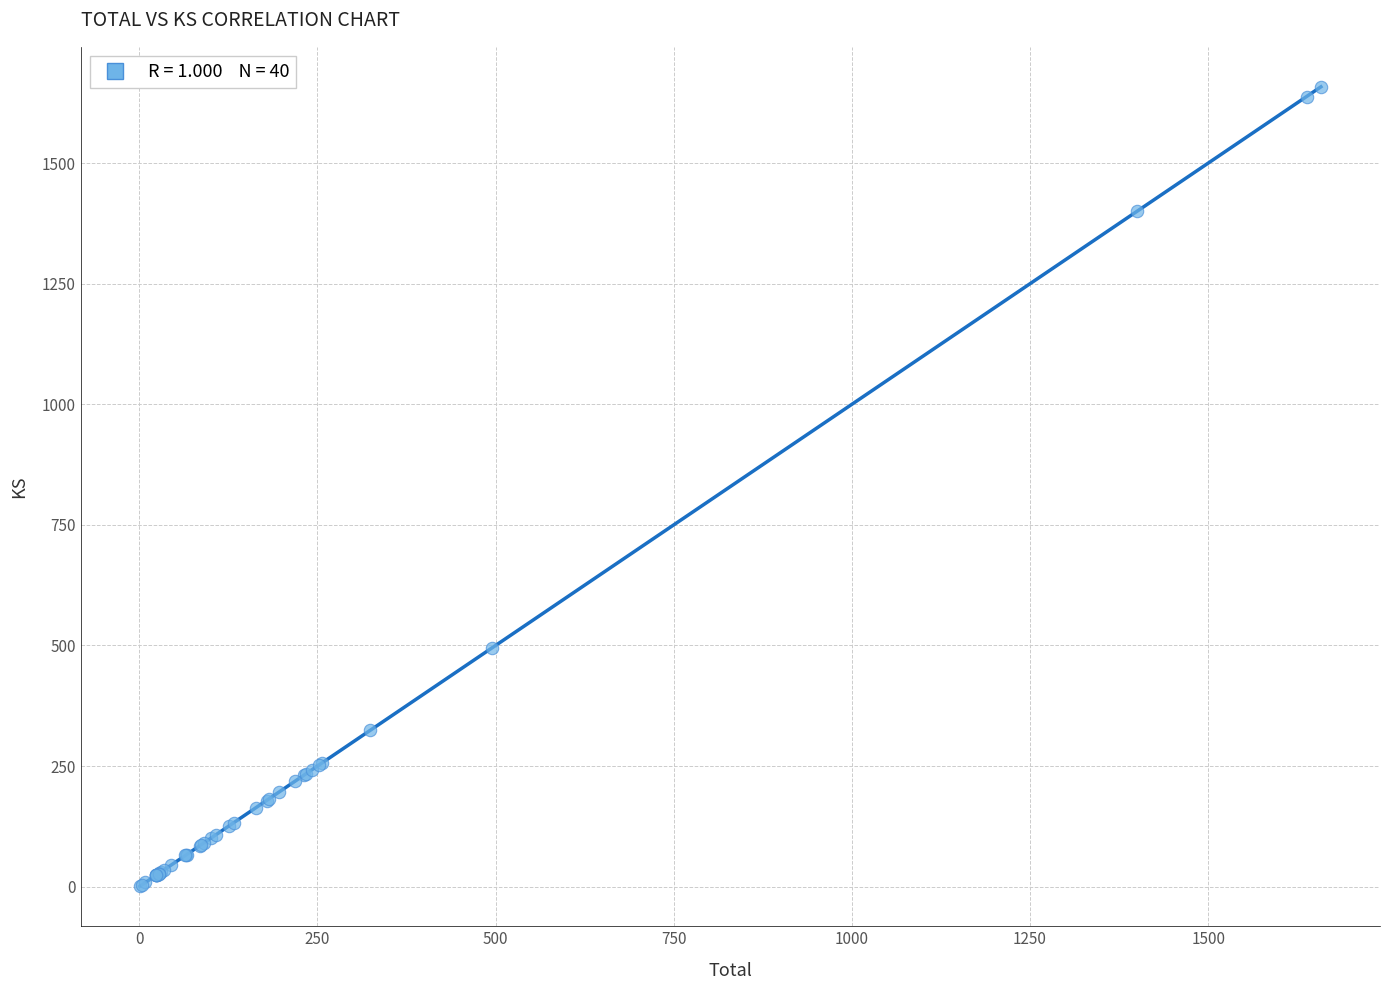

What Y value in the scatter plot is closest to 829?

494.5